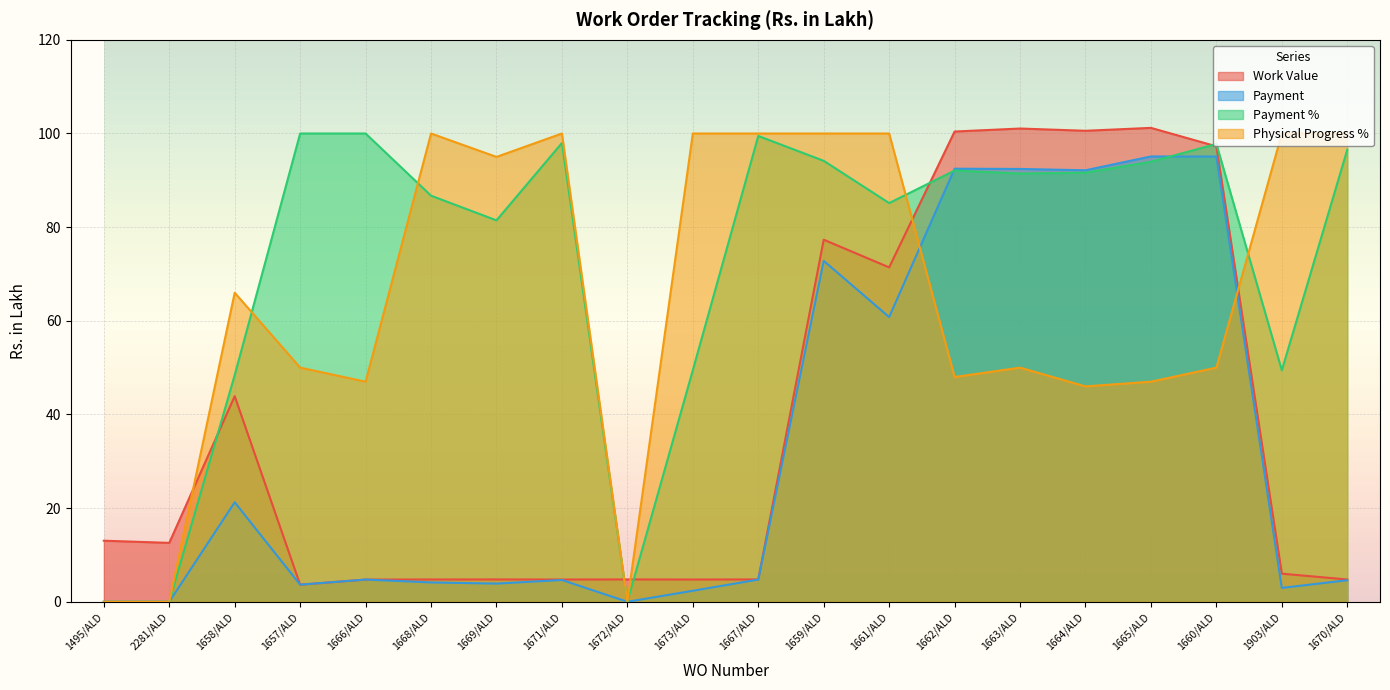

List the series in order of their peak value, lowest first.

Payment, Payment %, Physical Progress %, Work Value